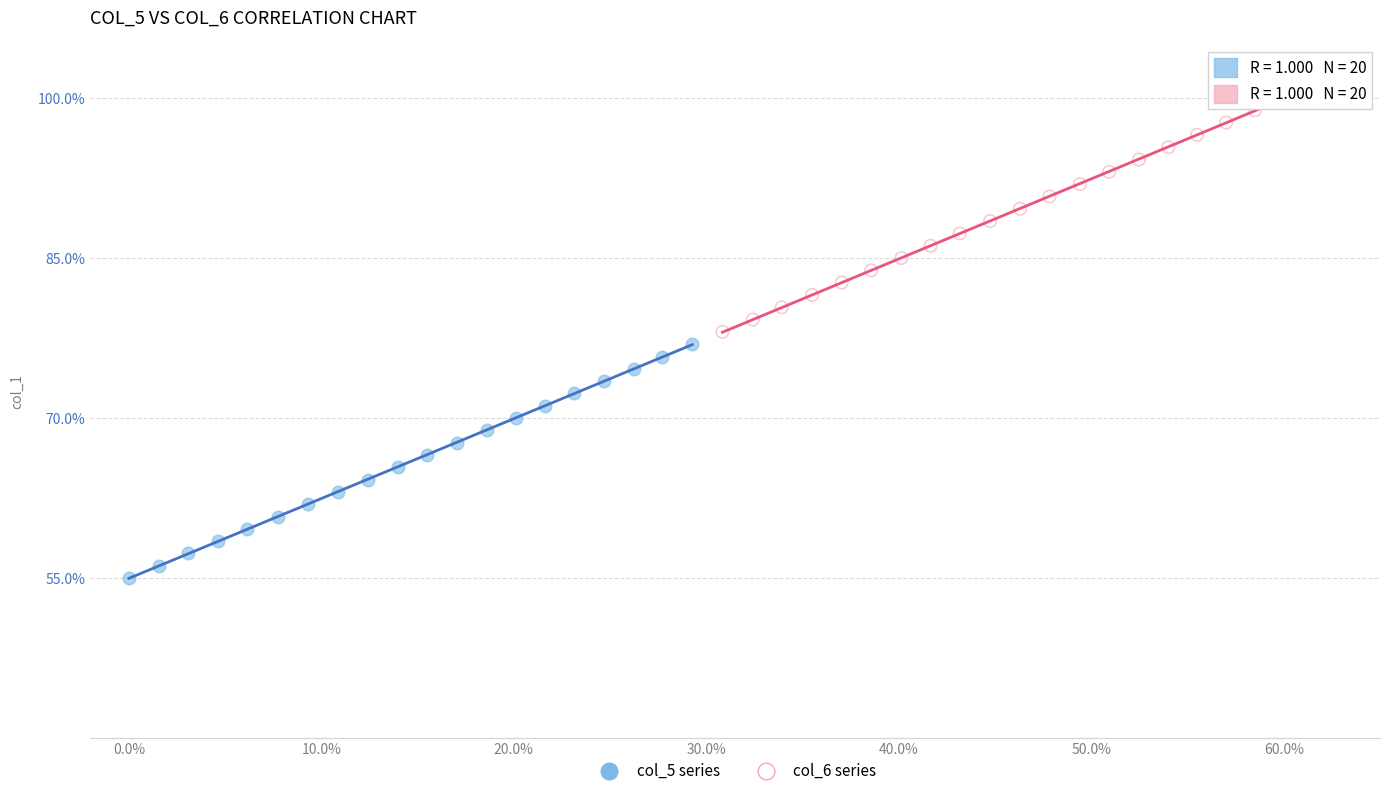

Which series contains the highest Y value?

col_6 series